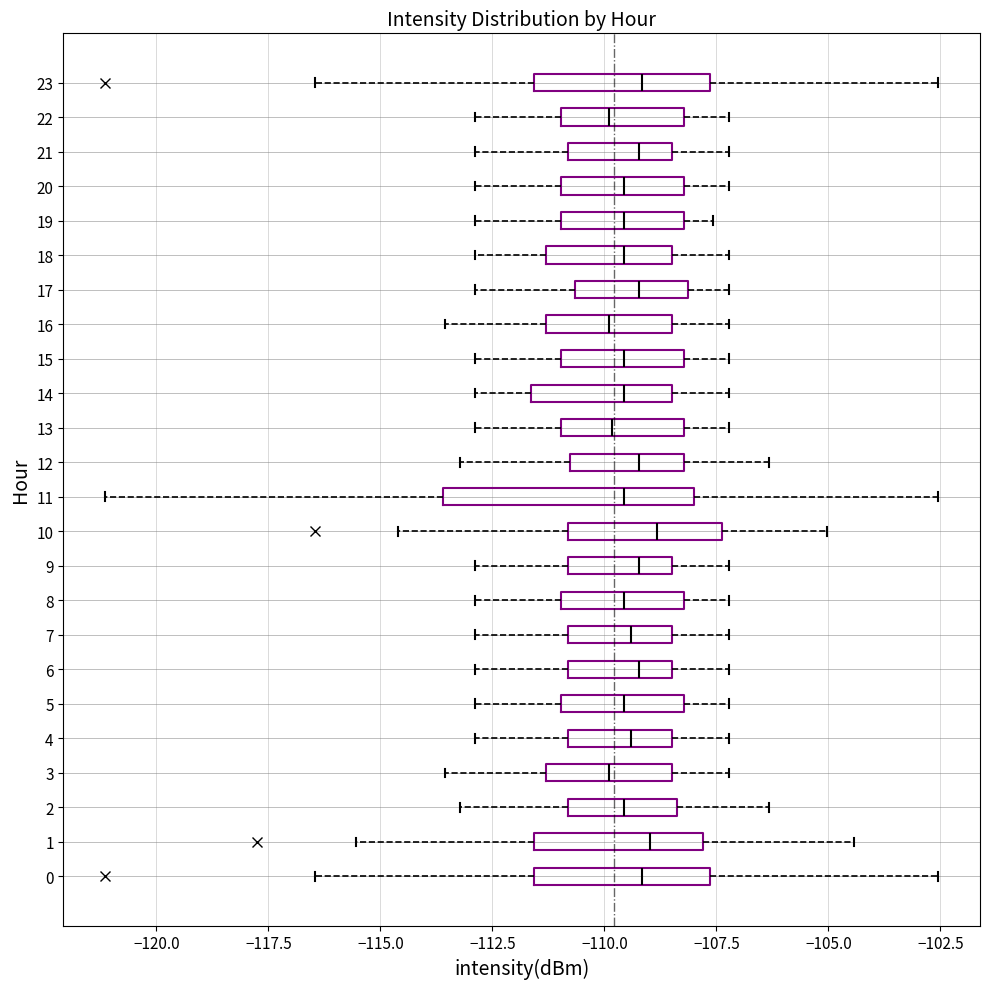

Reading bottom to top, read every box against the x-axis: the position of its median line, the range the box covers, and the ends of its whiskers. The values are not printed on the chart, so give them approximately, as read against the axis.

0: median -109.0, box -111.5 to -107.5, whiskers -116.5 to -102.5
1: median -109.0, box -111.5 to -108.0, whiskers -115.5 to -104.5
2: median -109.5, box -111.0 to -108.5, whiskers -113.0 to -106.5
3: median -110.0, box -111.5 to -108.5, whiskers -113.5 to -107.0
4: median -109.5, box -111.0 to -108.5, whiskers -113.0 to -107.0
5: median -109.5, box -111.0 to -108.0, whiskers -113.0 to -107.0
6: median -109.0, box -111.0 to -108.5, whiskers -113.0 to -107.0
7: median -109.5, box -111.0 to -108.5, whiskers -113.0 to -107.0
8: median -109.5, box -111.0 to -108.0, whiskers -113.0 to -107.0
9: median -109.0, box -111.0 to -108.5, whiskers -113.0 to -107.0
10: median -109.0, box -111.0 to -107.5, whiskers -114.5 to -105.0
11: median -109.5, box -113.5 to -108.0, whiskers -121.0 to -102.5
12: median -109.0, box -111.0 to -108.0, whiskers -113.0 to -106.5
13: median -110.0, box -111.0 to -108.0, whiskers -113.0 to -107.0
14: median -109.5, box -111.5 to -108.5, whiskers -113.0 to -107.0
15: median -109.5, box -111.0 to -108.0, whiskers -113.0 to -107.0
16: median -110.0, box -111.5 to -108.5, whiskers -113.5 to -107.0
17: median -109.0, box -110.5 to -108.0, whiskers -113.0 to -107.0
18: median -109.5, box -111.5 to -108.5, whiskers -113.0 to -107.0
19: median -109.5, box -111.0 to -108.0, whiskers -113.0 to -107.5
20: median -109.5, box -111.0 to -108.0, whiskers -113.0 to -107.0
21: median -109.0, box -111.0 to -108.5, whiskers -113.0 to -107.0
22: median -110.0, box -111.0 to -108.0, whiskers -113.0 to -107.0
23: median -109.0, box -111.5 to -107.5, whiskers -116.5 to -102.5